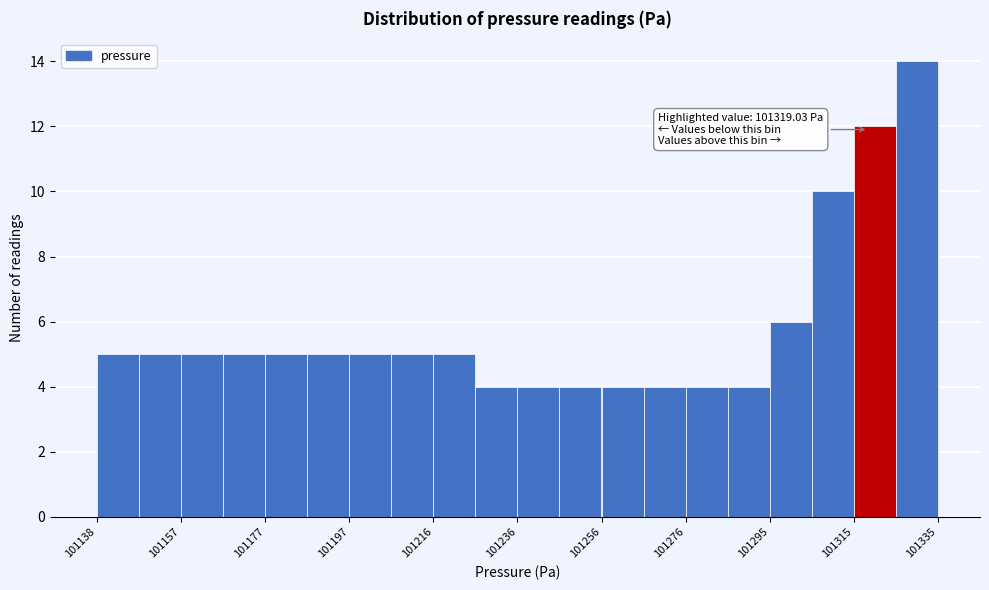

Over which range of the x-axis is the bar tallest?

101326 to 101336